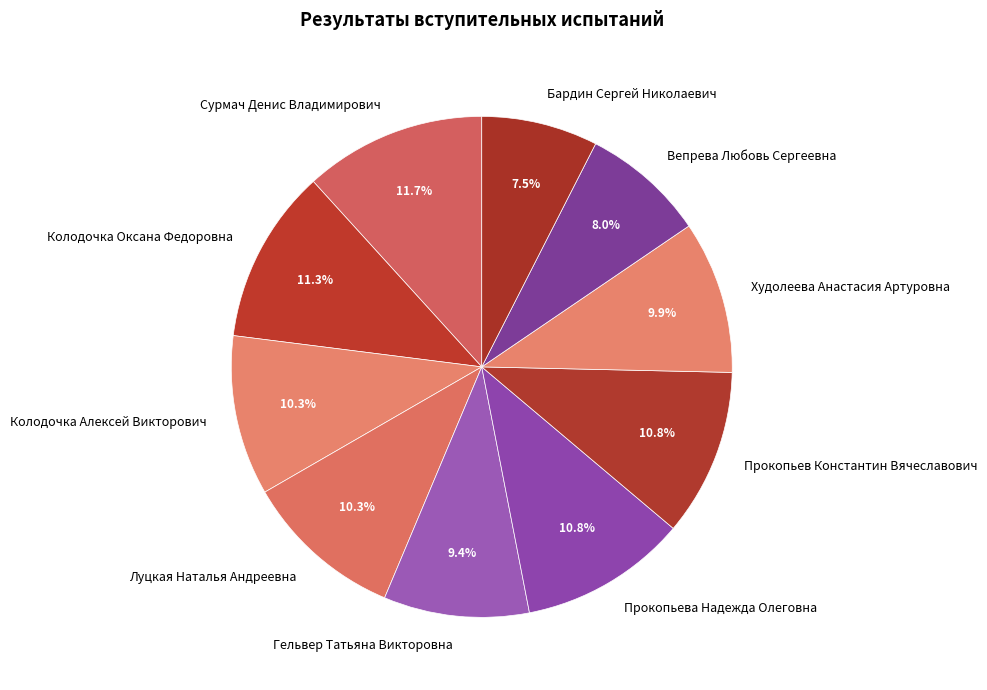

The Вепрева Любовь Сергеевна slice represents 8% of the pie. True or false?

True